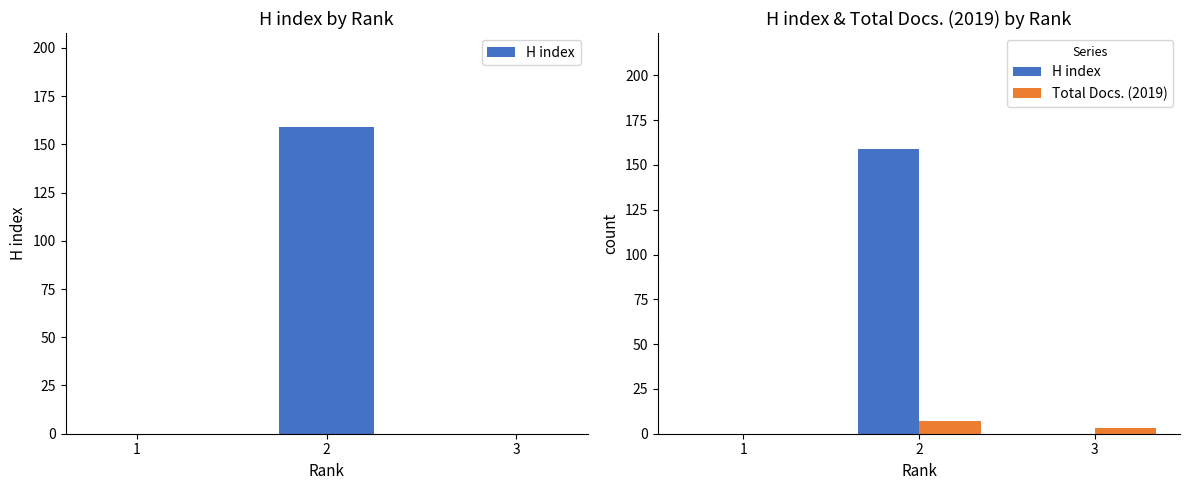

What is the greatest value displayed?

159